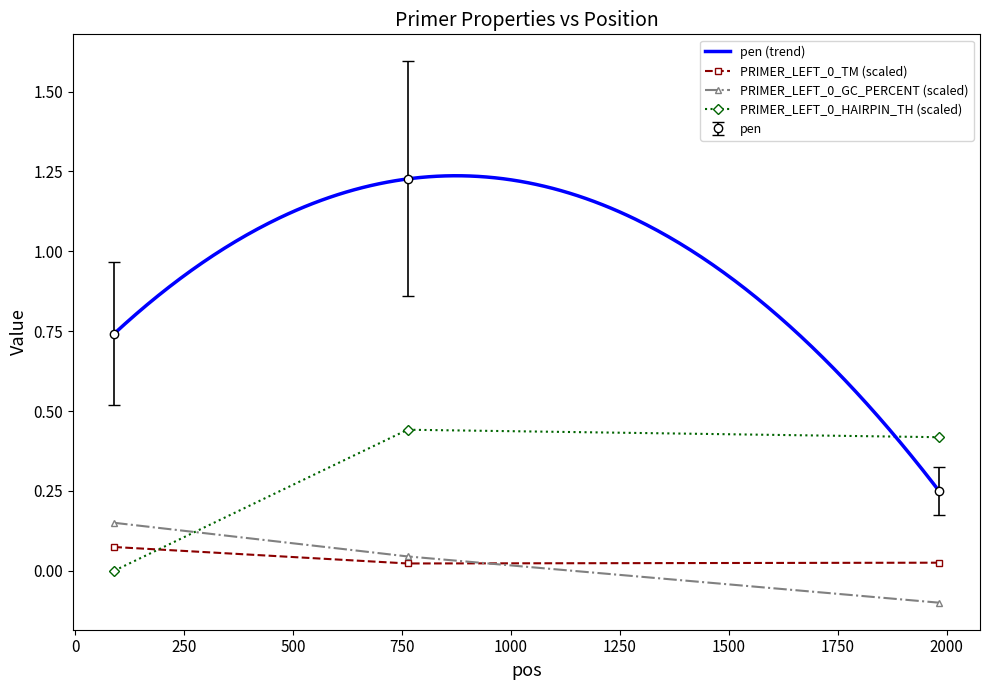

What is the value of the PRIMER_LEFT_0_GC_PERCENT point at the 1st from the left?

0.2